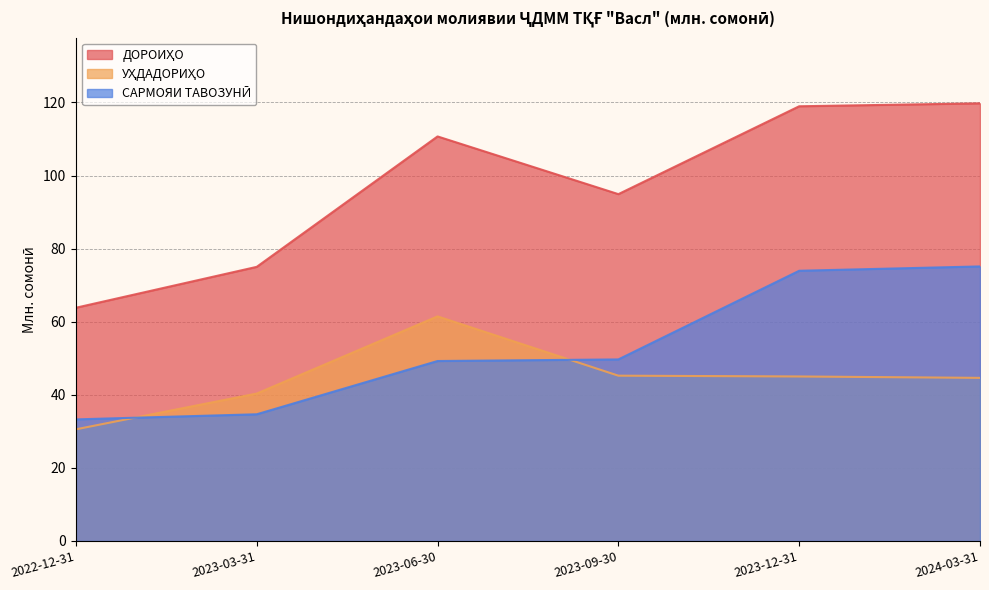

Which category has the lowest value in the УҲДАДОРИҲО series?

2022-12-31